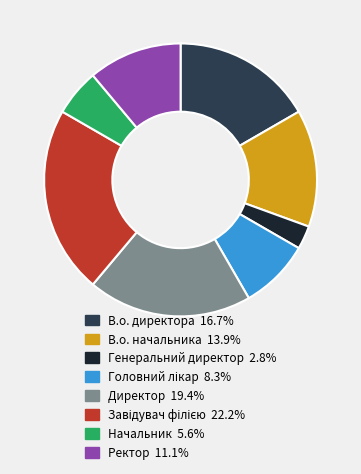

Do В.о. директора and Генеральний директор together represent more than half of the pie?

No